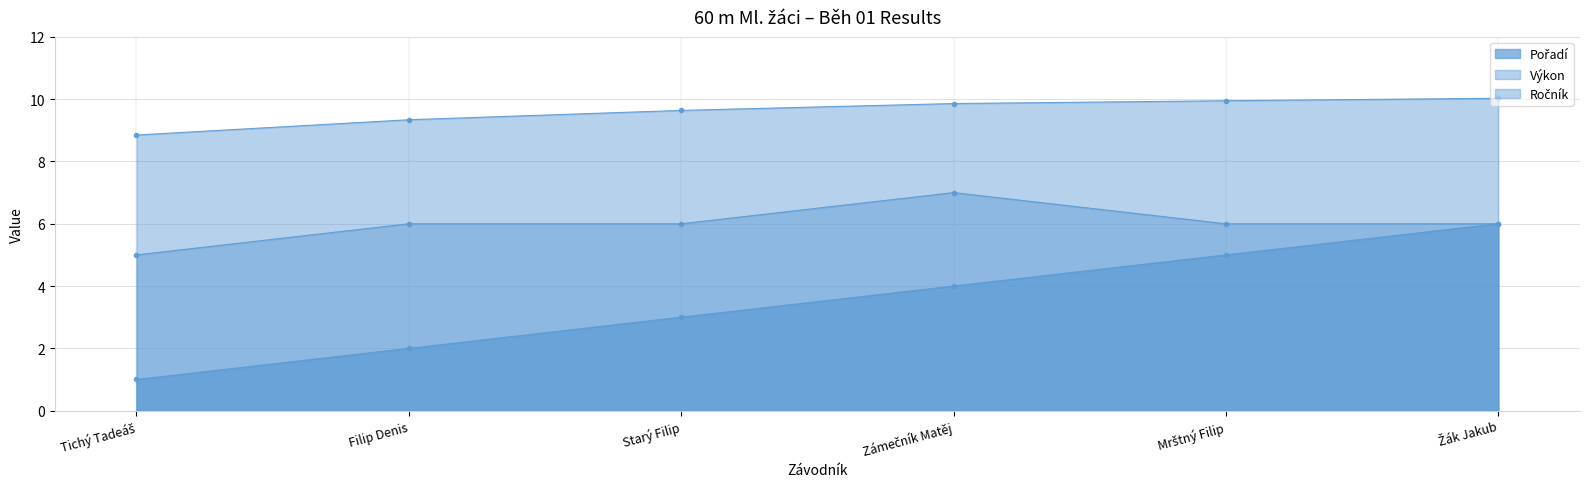

At which label does Ročník first exceed 6?

Zámečník Matěj